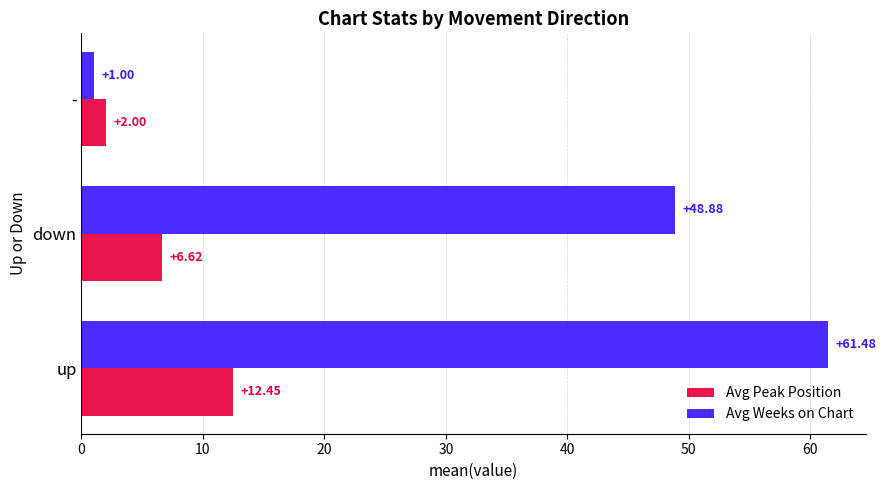

Is the value of Avg Peak Position at down greater than the value of Avg Weeks on Chart at -?

Yes